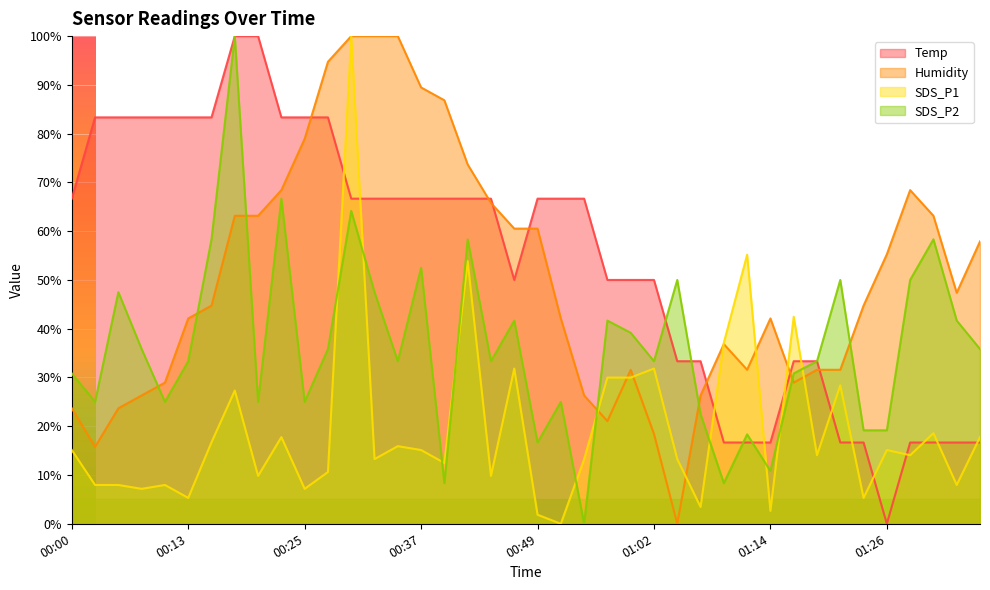

How many values in the Humidity series exceed 44?

21